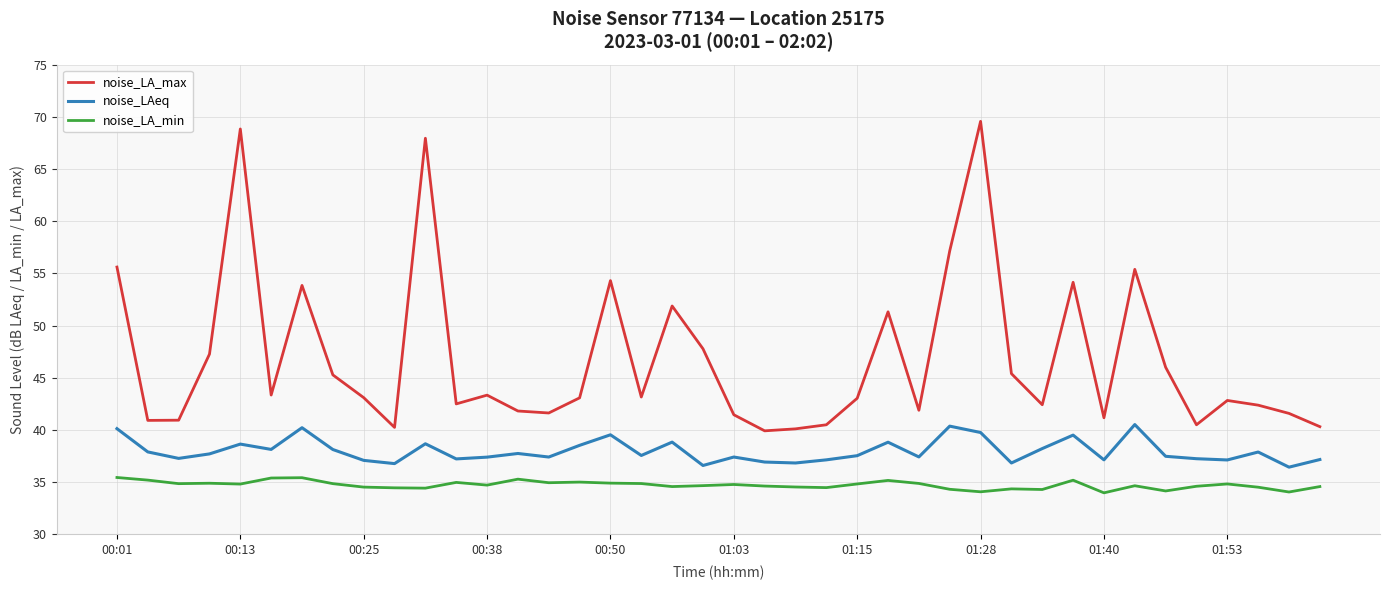

Which series has the largest total across all categories?

noise_LA_max